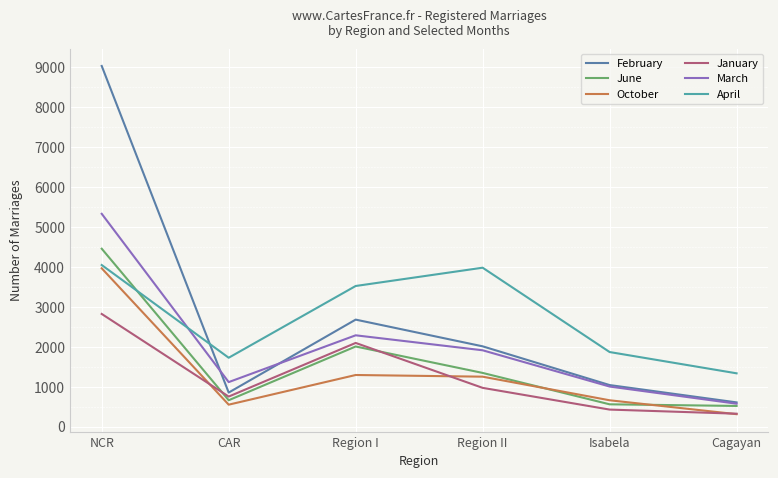

The October series shows 660 at Isabela. True or false?

True